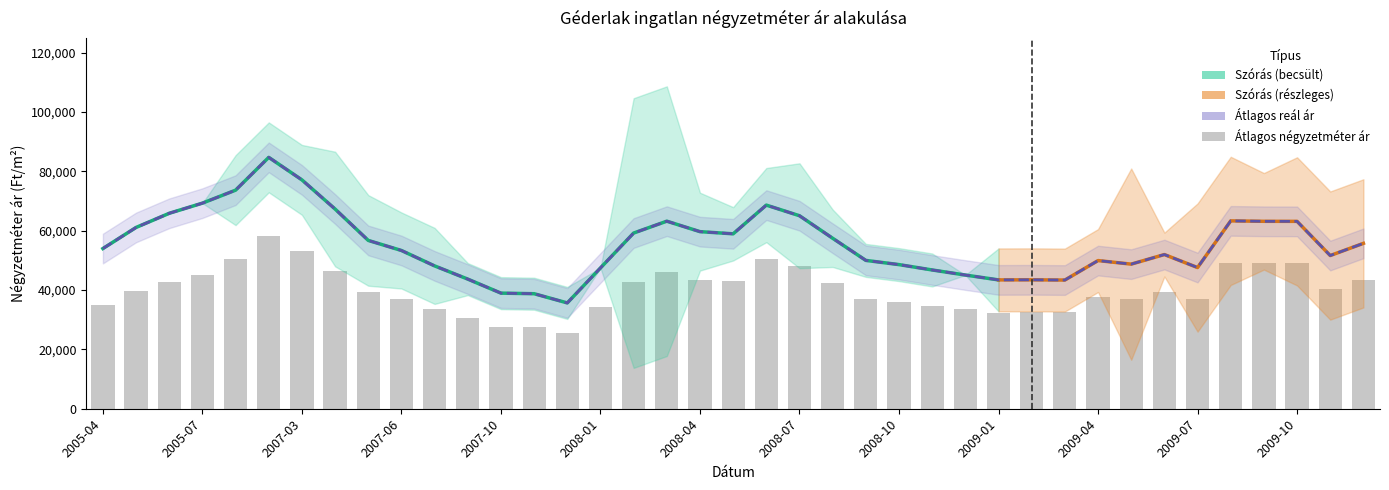

At which category is the sum across all series the highest?

2007-02